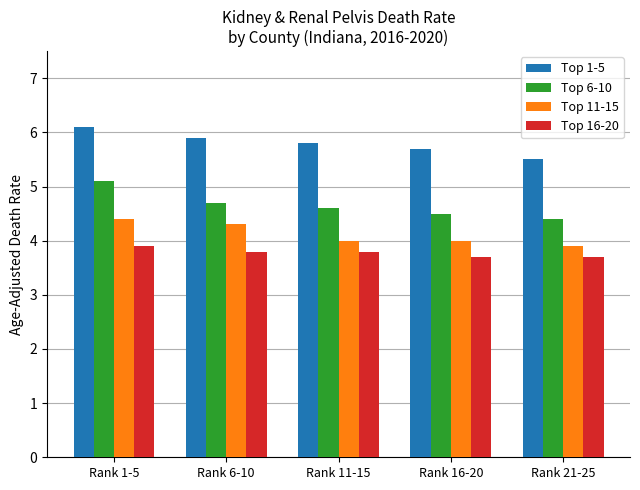

How many bars are there in total?

20